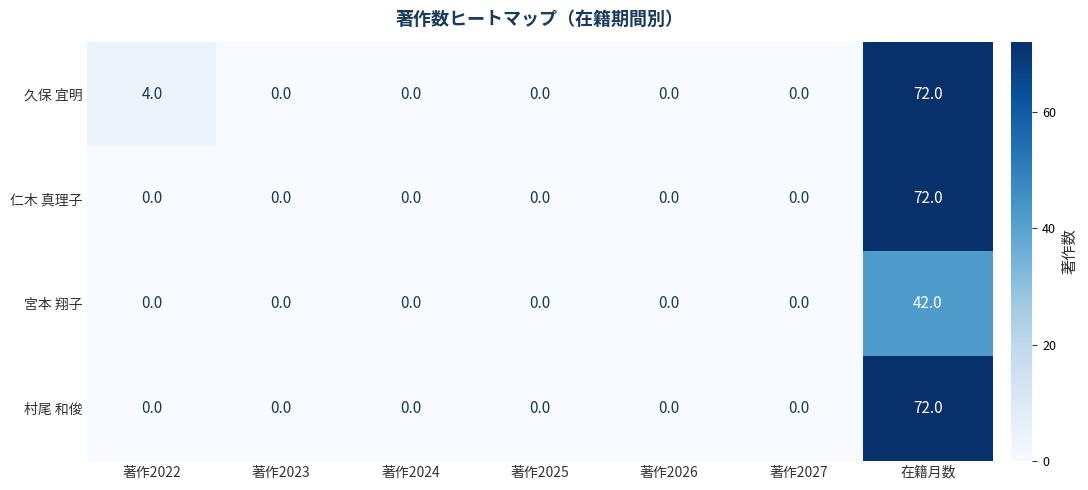

How many series are shown in this chart?

4